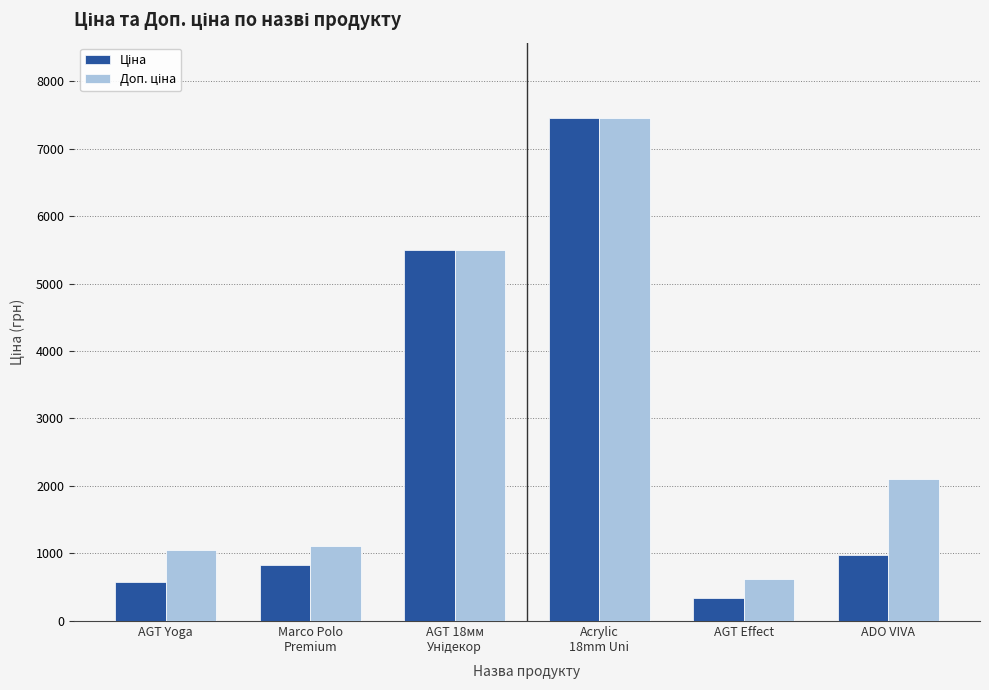

What is the label of the 5th bar from the right?

Marco Polo
Premium